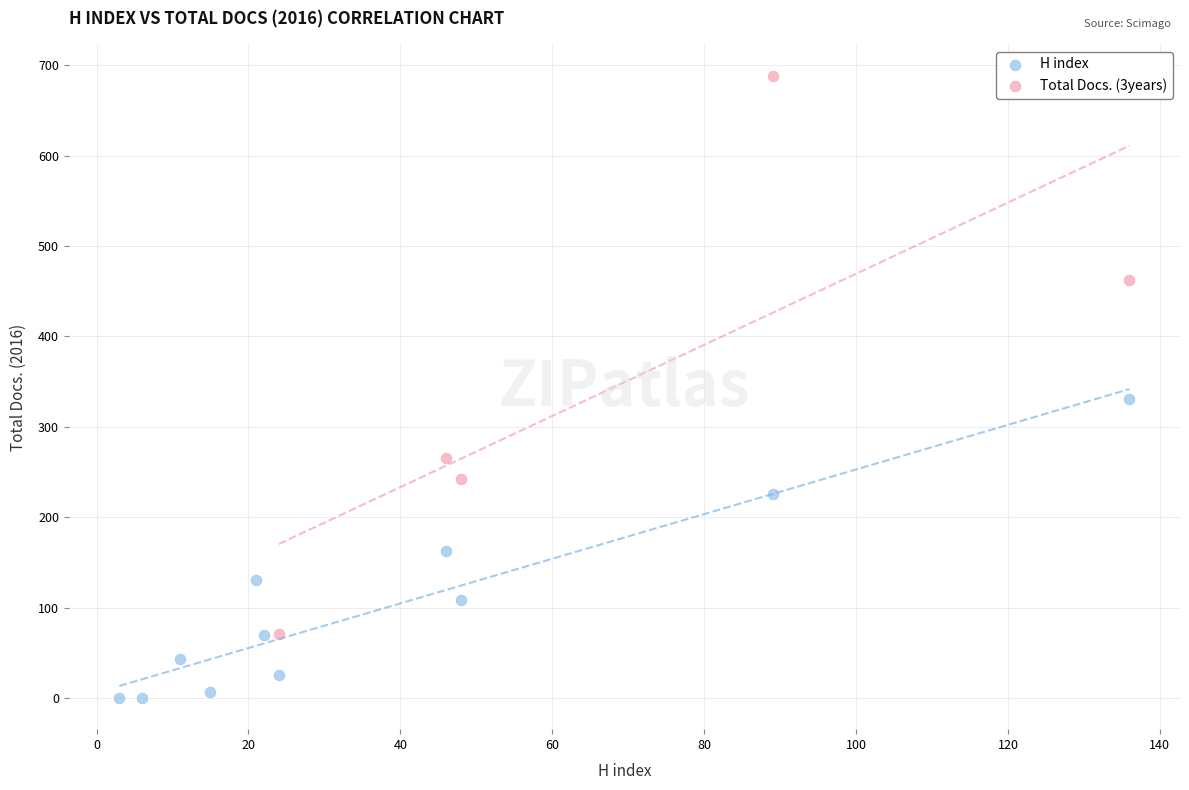

Which series reaches the maximum Y coordinate?

Total Docs. (3years)